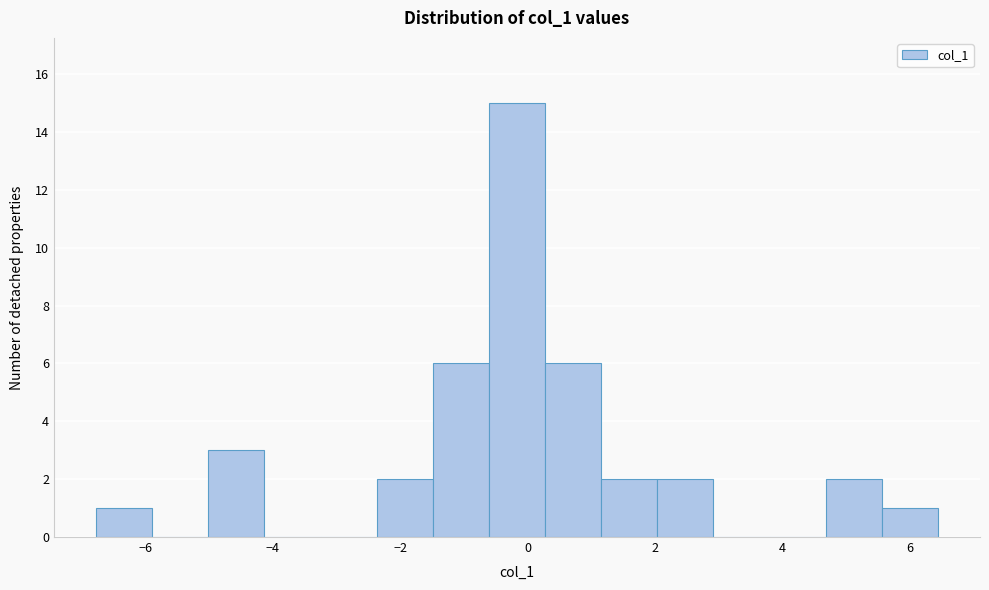

Over which range of the x-axis is the bar tallest?

-0.6 to 0.2